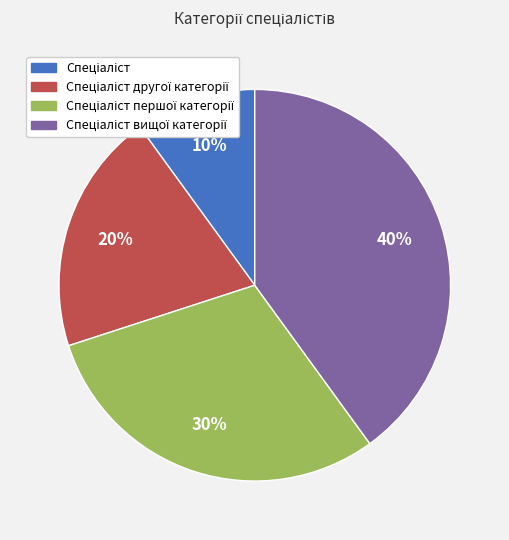

Count the number of slices in the pie.

4